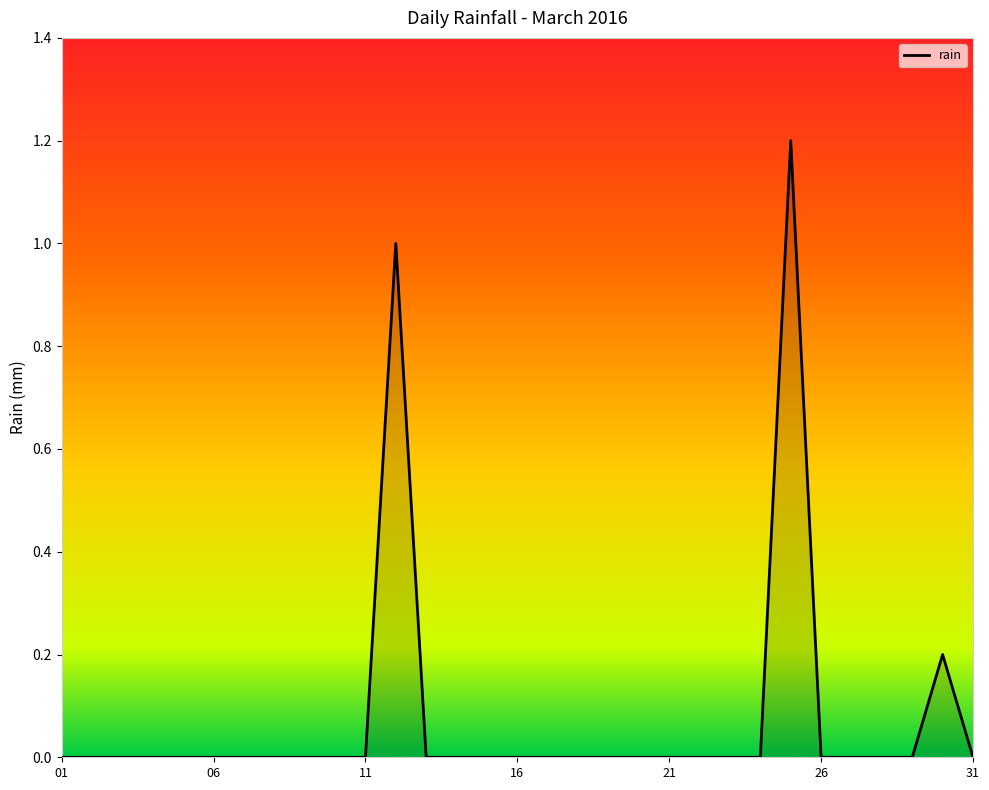

What is the maximum value shown in the chart?

1.2